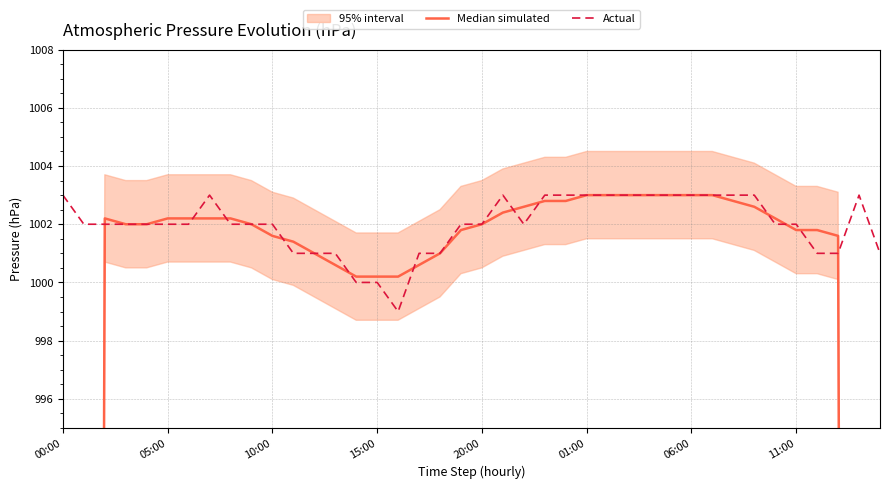

Which series has the largest total across all categories?

Actual